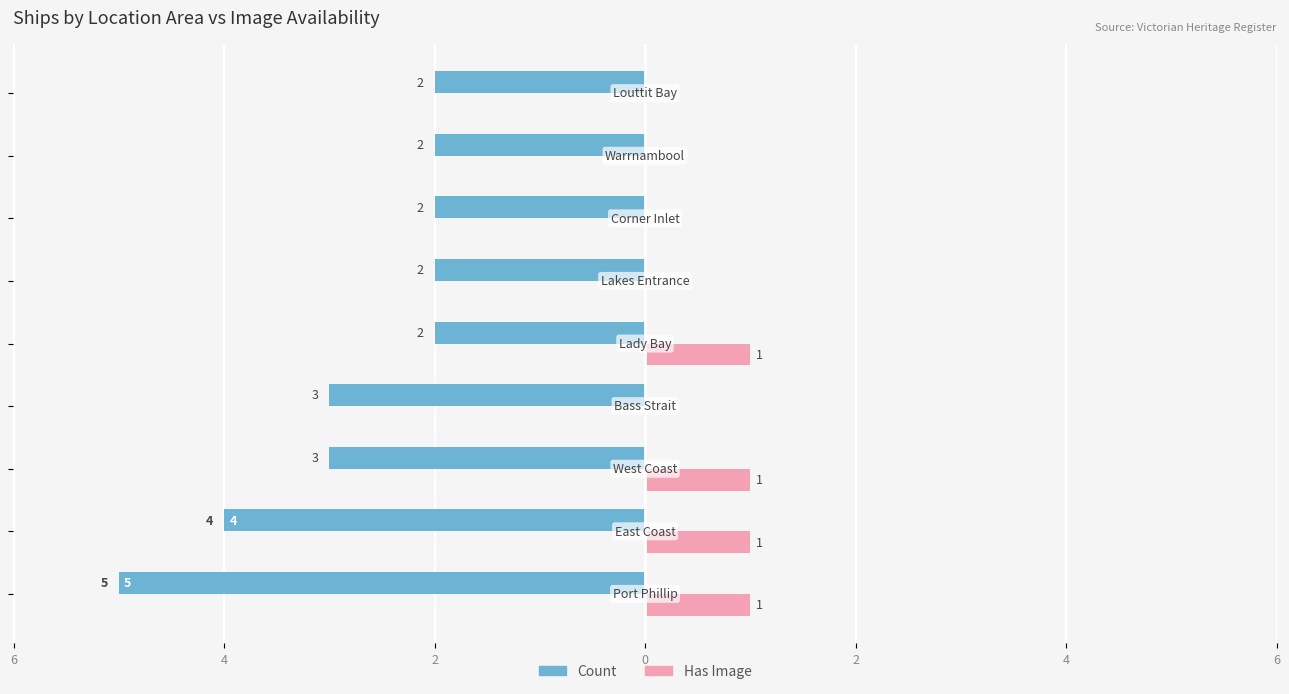

What are all the series names shown in the legend?

Count, Has Image